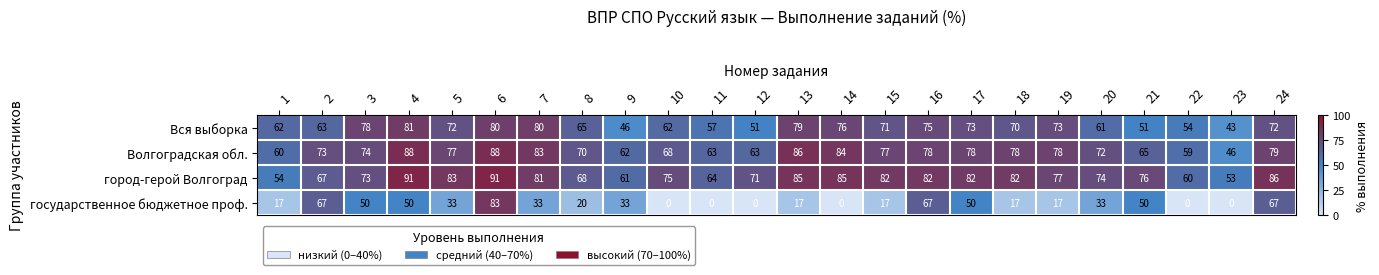

At which category is the sum across all series the highest?

6